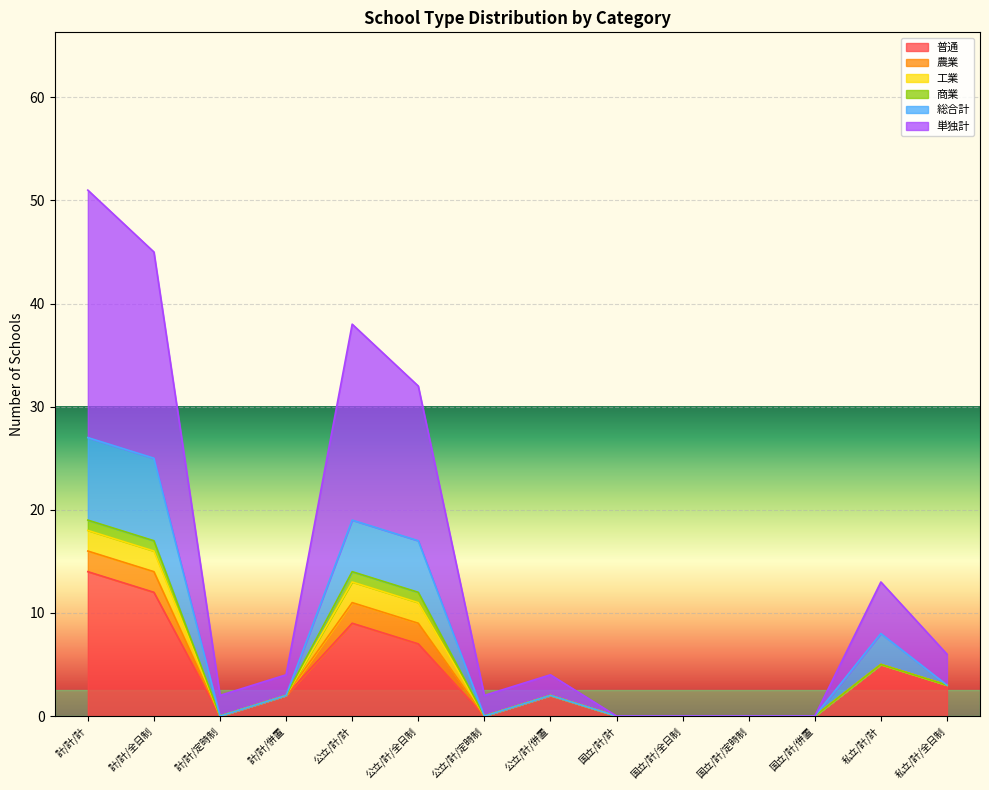

Does the chart display data point markers on the line(s)?

No